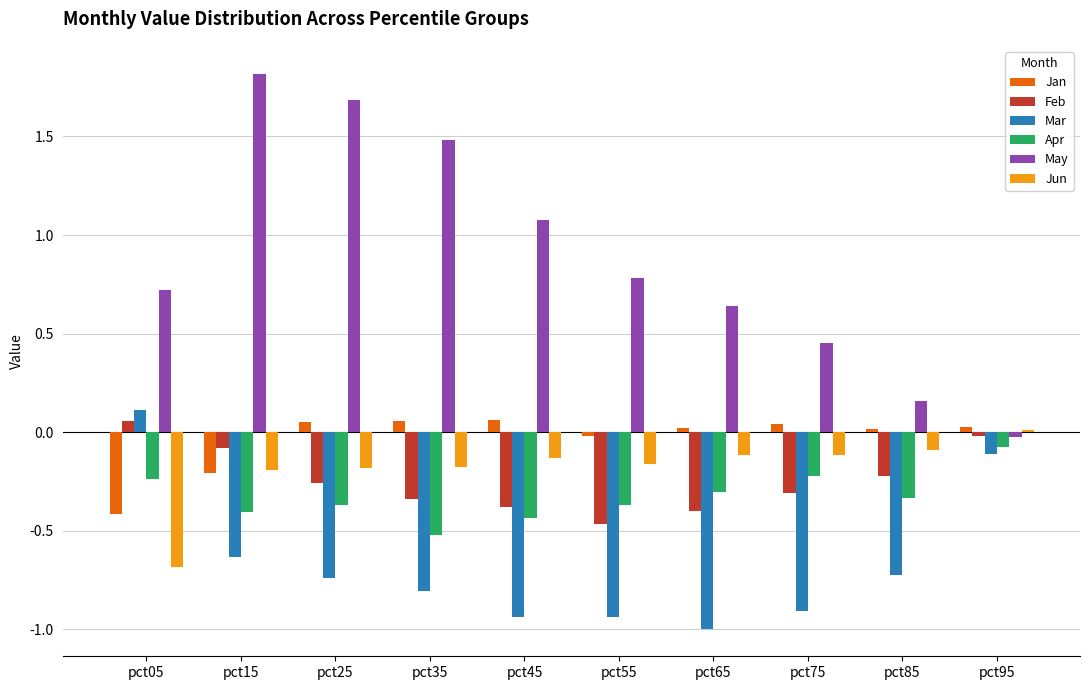

What is the greatest value displayed?

1.8